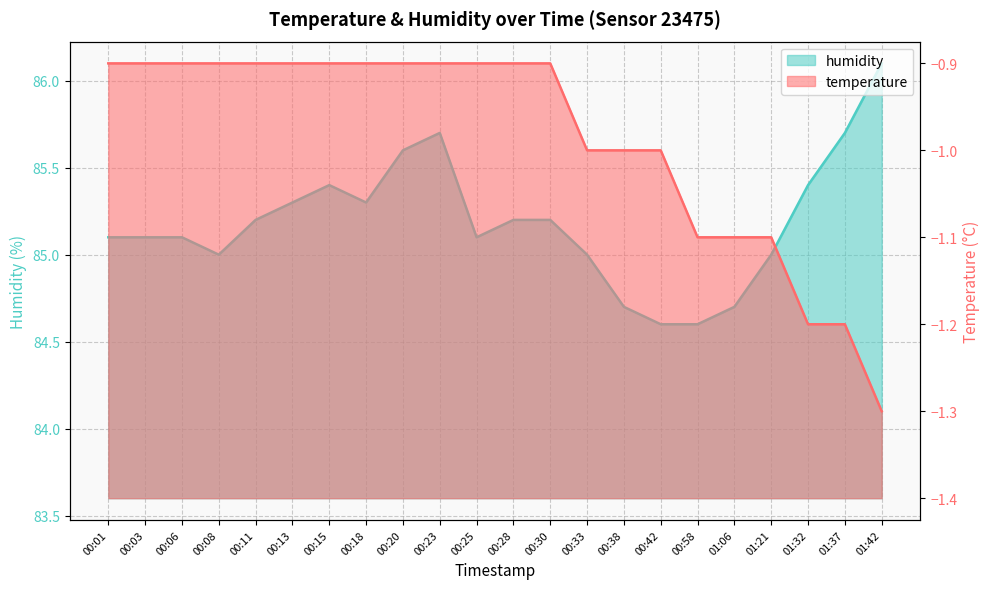

Reading left to right, extract all data points from this chart.

temperature: 00:01=-0.9	00:03=-0.9	00:06=-0.9	00:08=-0.9	00:11=-0.9	00:13=-0.9	00:15=-0.9	00:18=-0.9	00:20=-0.9	00:23=-0.9	00:25=-0.9	00:28=-0.9	00:30=-0.9	00:33=-1.0	00:38=-1.0	00:42=-1.0	00:58=-1.1	01:06=-1.1	01:21=-1.1	01:32=-1.2	01:37=-1.2	01:42=-1.3
humidity: 00:01=85.1	00:03=85.1	00:06=85.1	00:08=85.0	00:11=85.2	00:13=85.3	00:15=85.4	00:18=85.3	00:20=85.6	00:23=85.7	00:25=85.1	00:28=85.2	00:30=85.2	00:33=85.0	00:38=84.7	00:42=84.6	00:58=84.6	01:06=84.7	01:21=85.0	01:32=85.4	01:37=85.7	01:42=86.1